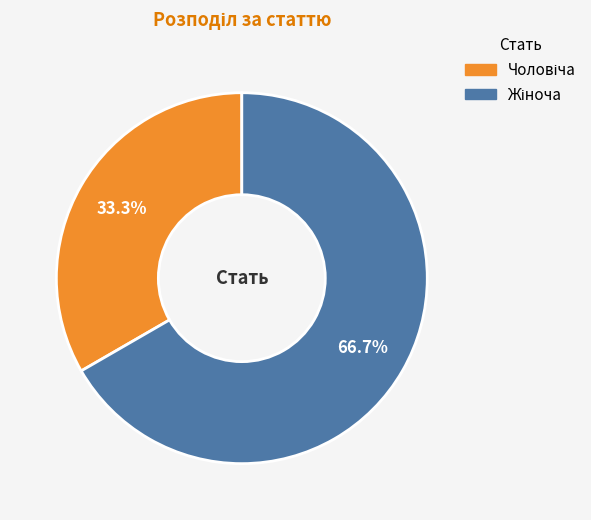

Is there a majority slice in this chart?

Yes